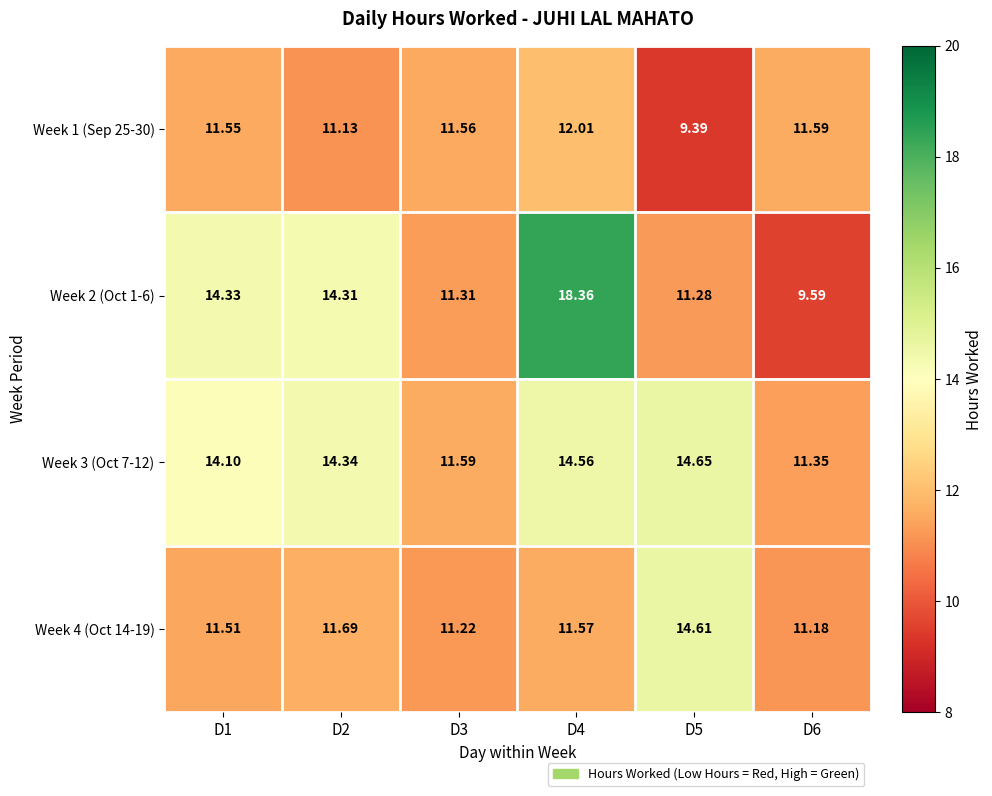

What is the greatest value displayed?

18.4